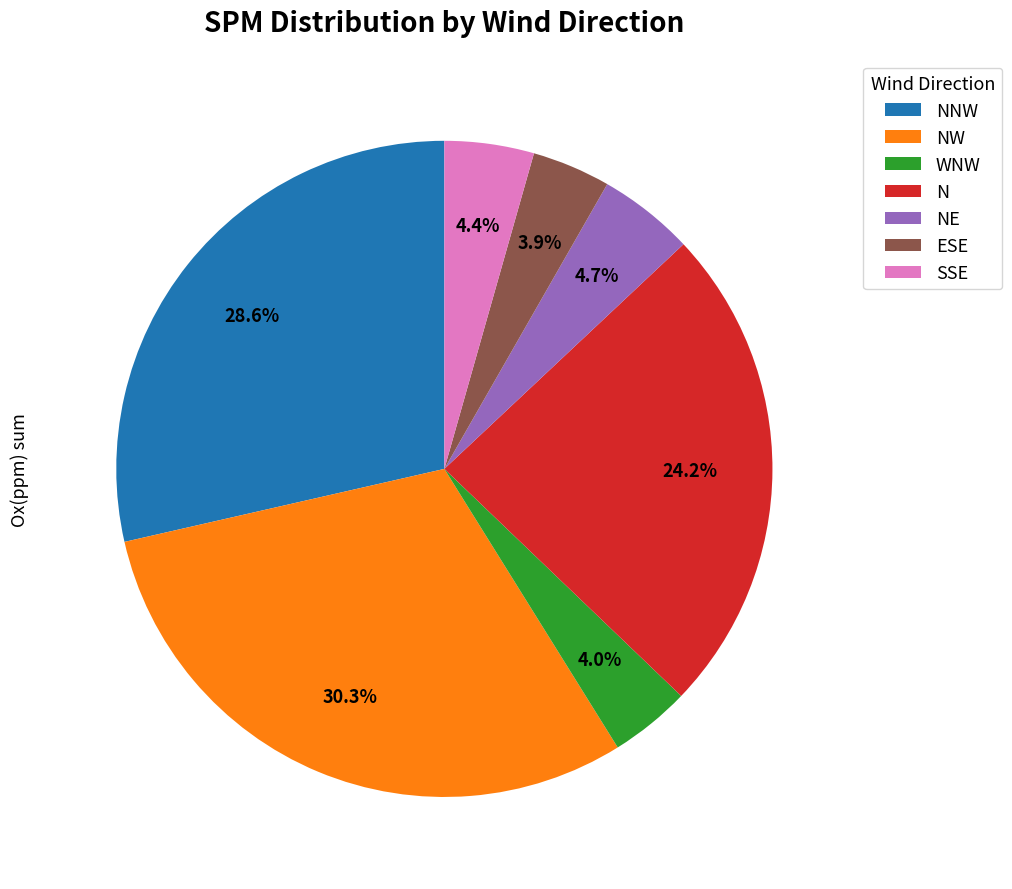

To the nearest percent, what percentage of the pie is NW?

30%